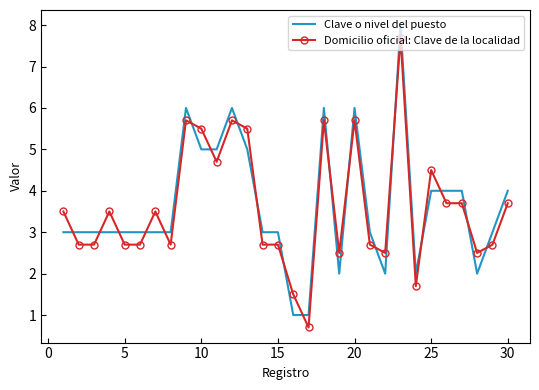

Which series ends up on top after the final intersection of Clave o nivel del puesto and Domicilio oficial: Clave de la localidad?

Clave o nivel del puesto